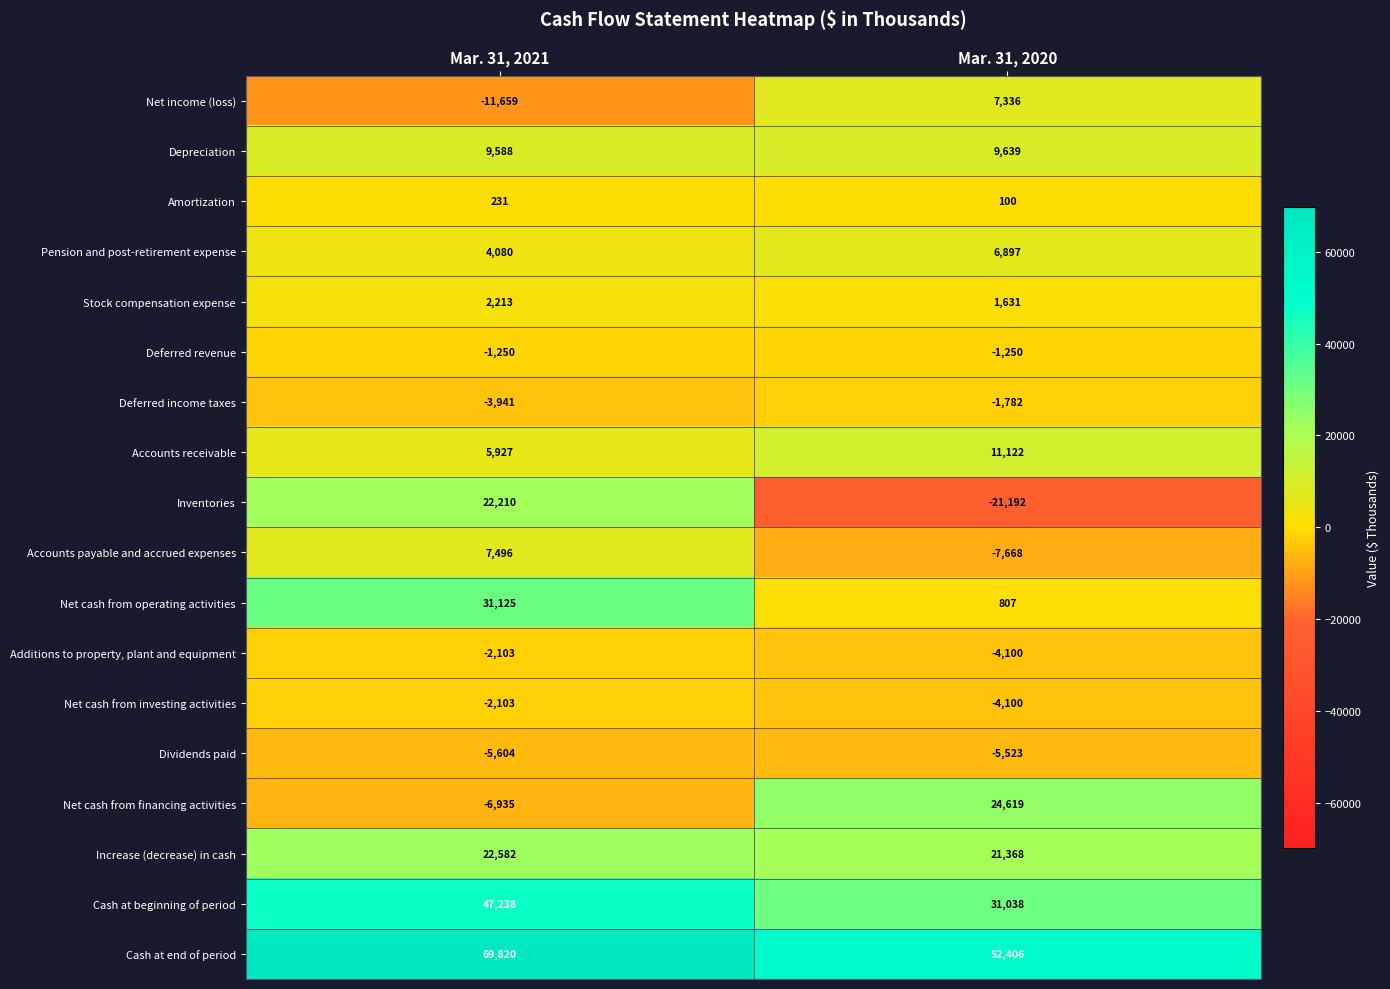

Is the value of Cash at beginning of period at Mar. 31, 2021 greater than the value of Dividends paid at Mar. 31, 2020?

Yes